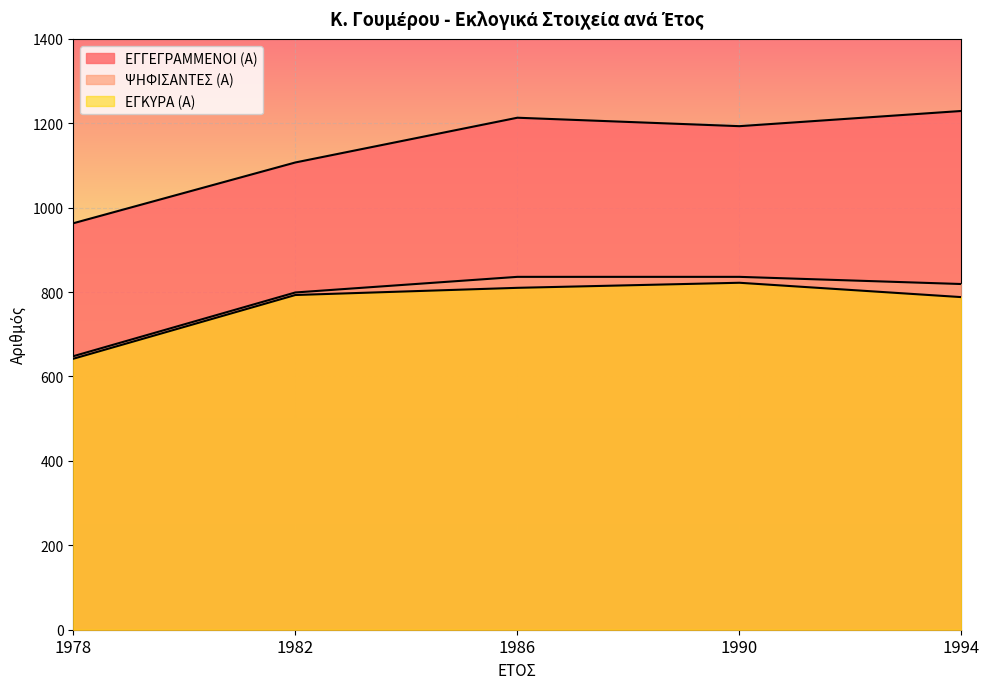

Reading right to left, list all the values displayed in this chart.

ΕΓΓΕΓΡΑΜΜΕΝΟΙ (Α): 1994=1229	1990=1193	1986=1213	1982=1107	1978=963
ΨΗΦΙΣΑΝΤΕΣ (Α): 1994=819	1990=836	1986=836	1982=799	1978=648
ΕΓΚΥΡΑ (Α): 1994=788	1990=822	1986=810	1982=793	1978=642